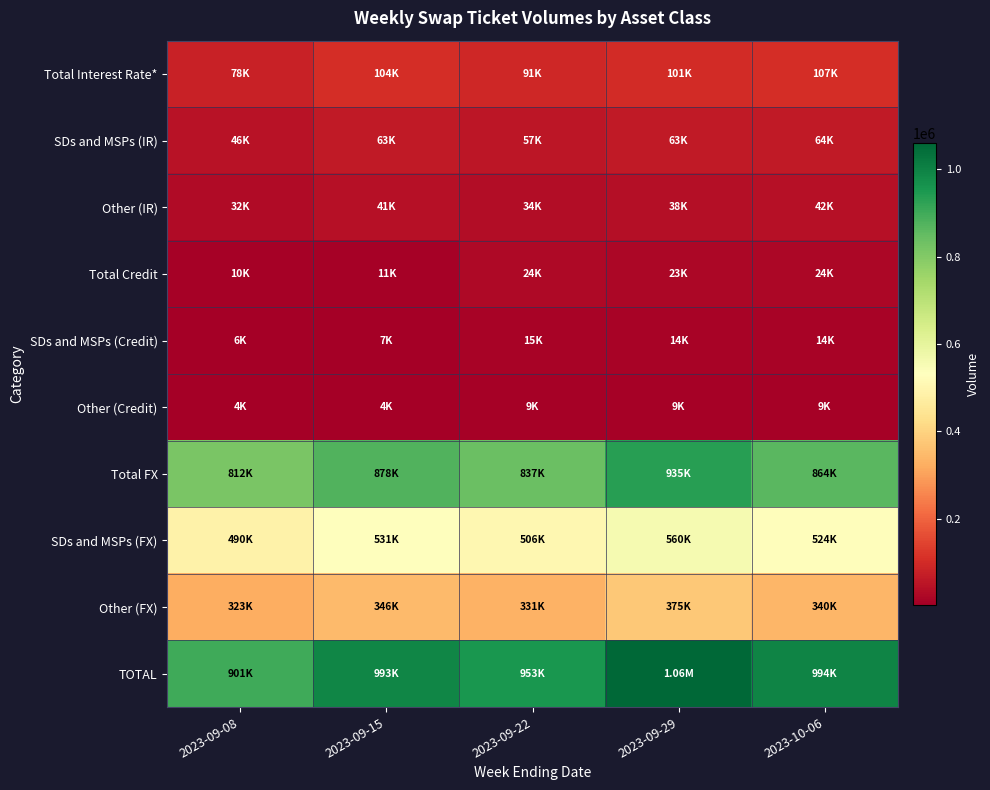

How many series are shown in this chart?

10